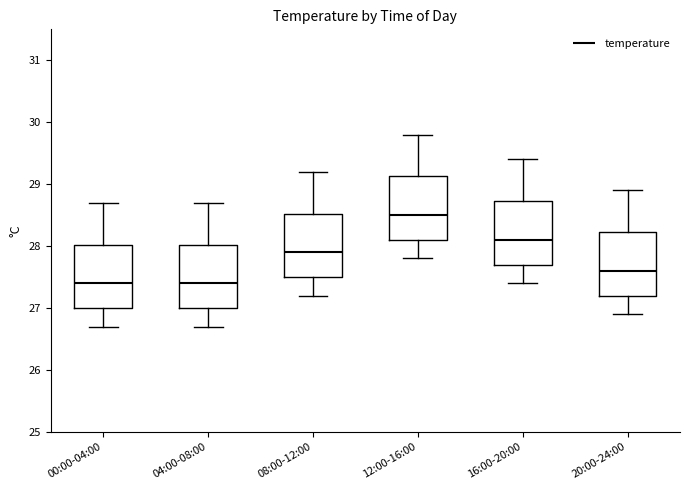

Which box's median line is the highest?

12:00-16:00